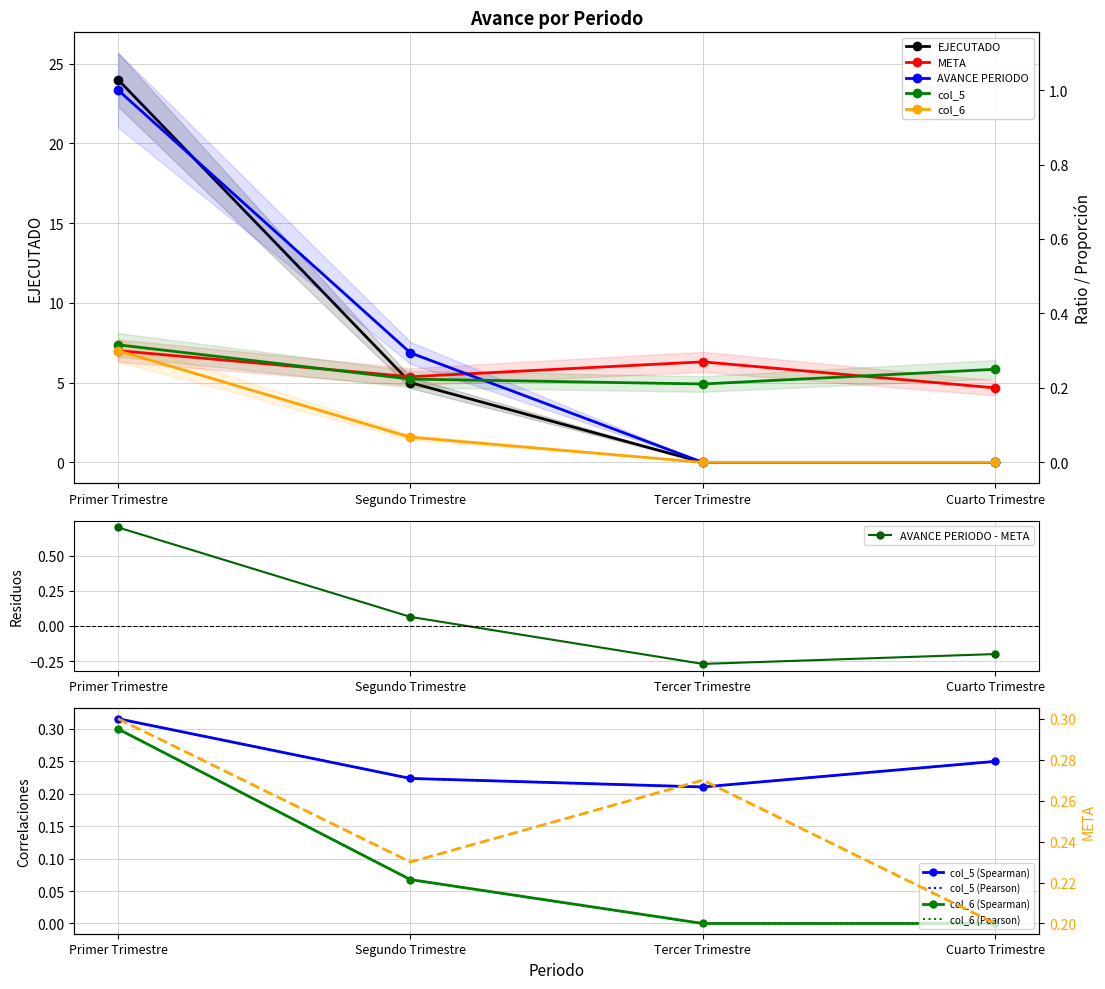

List the labels in order of col_5 value, largest first.

Primer Trimestre, Cuarto Trimestre, Segundo Trimestre, Tercer Trimestre